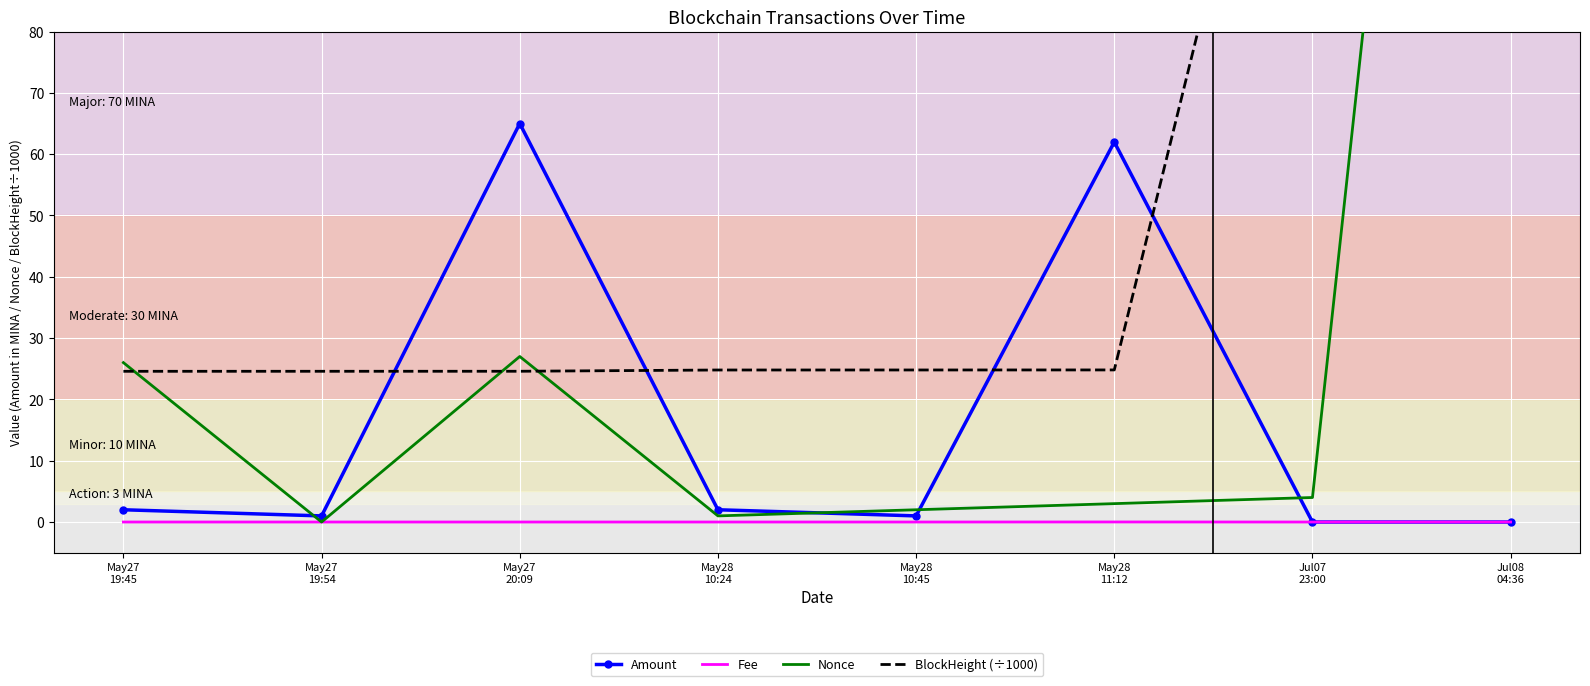

Between which two adjacent categories do Nonce and BlockHeight (÷1000) first intersect?

May27
19:45 and May27
19:54